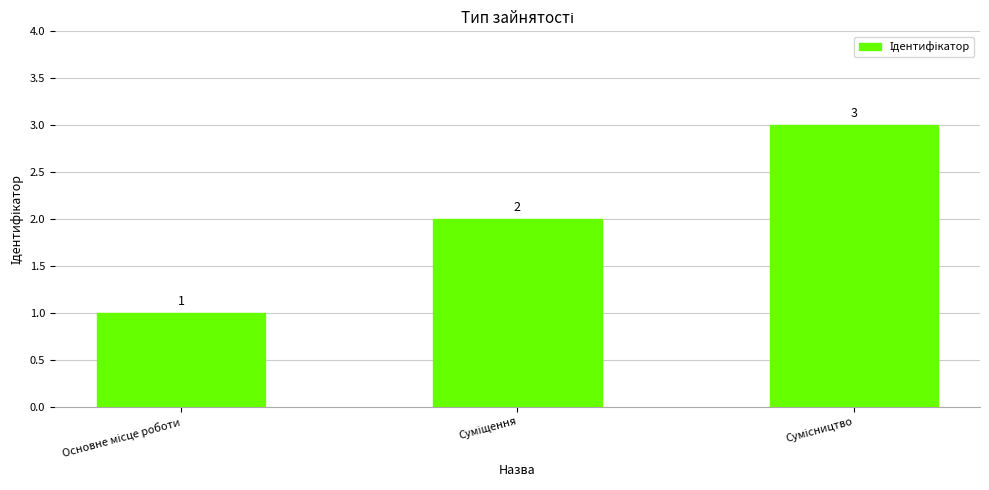

Count the values in the range 1 to 3.

3